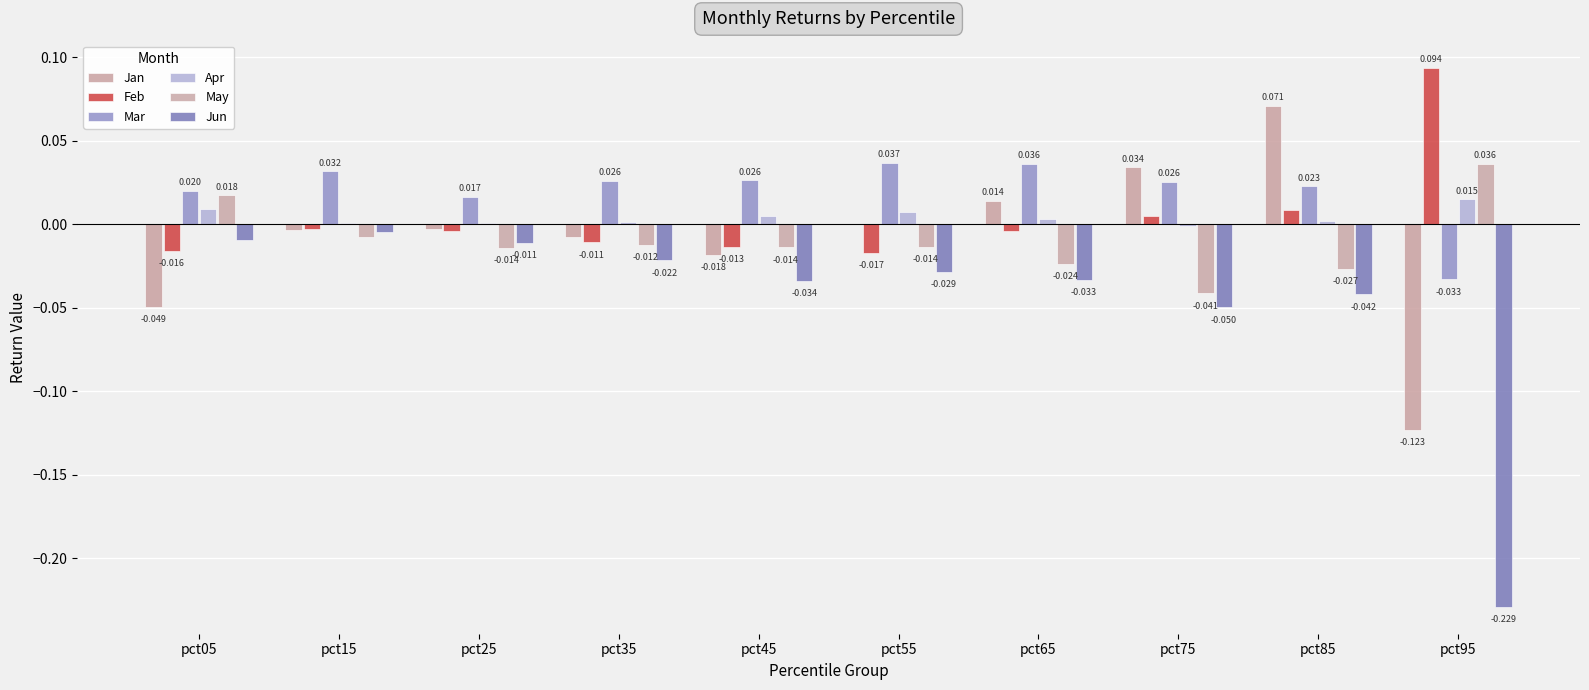

Rank the series at pct95 from lowest to highest value.

Jun, Jan, Mar, Apr, May, Feb